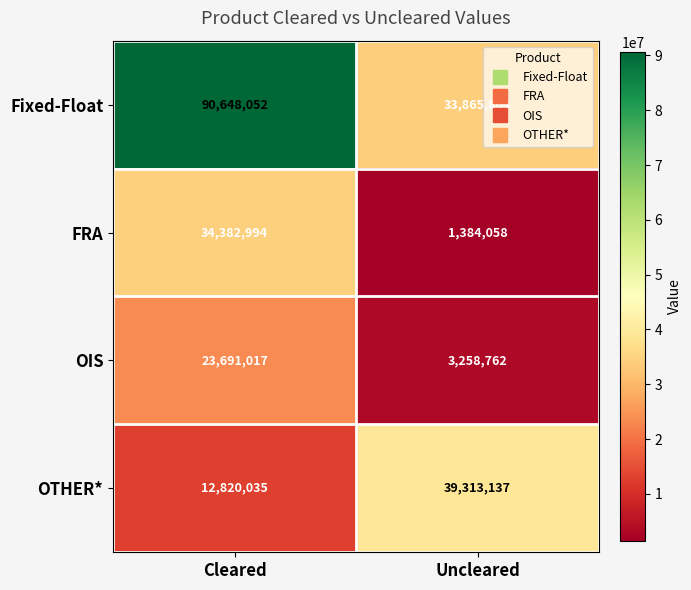

Count the number of categories in the chart.

2